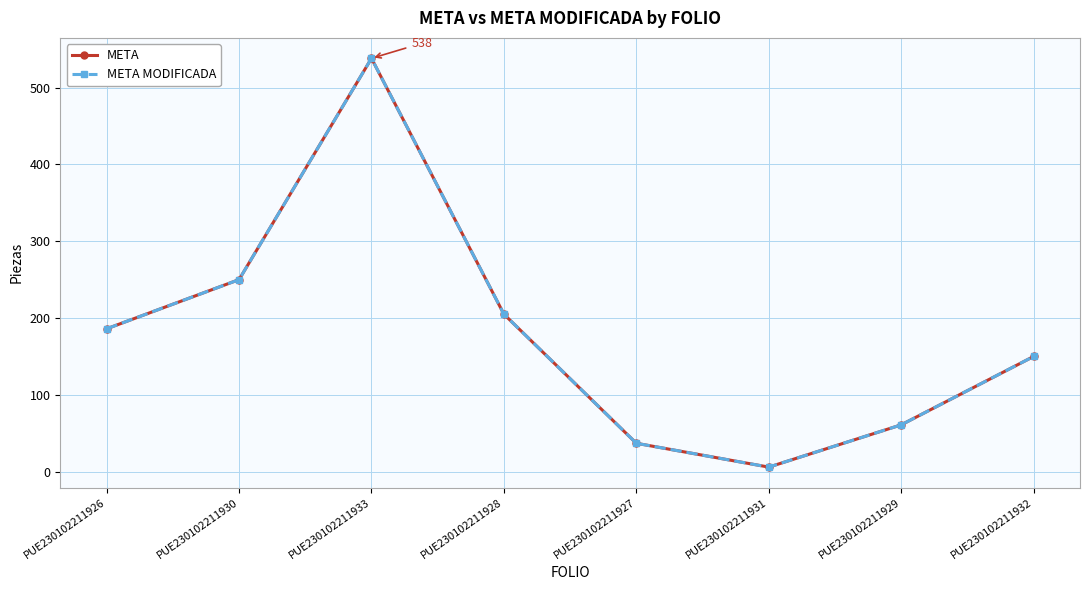

How many lines are shown in the chart?

2